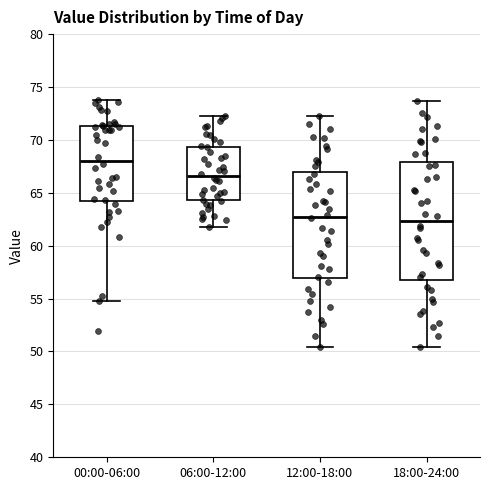

Where does the upper whisker of the box for 06:00-12:00 end on the y-axis? The values are not printed on the chart, so give them approximately, as read against the axis.

72.5